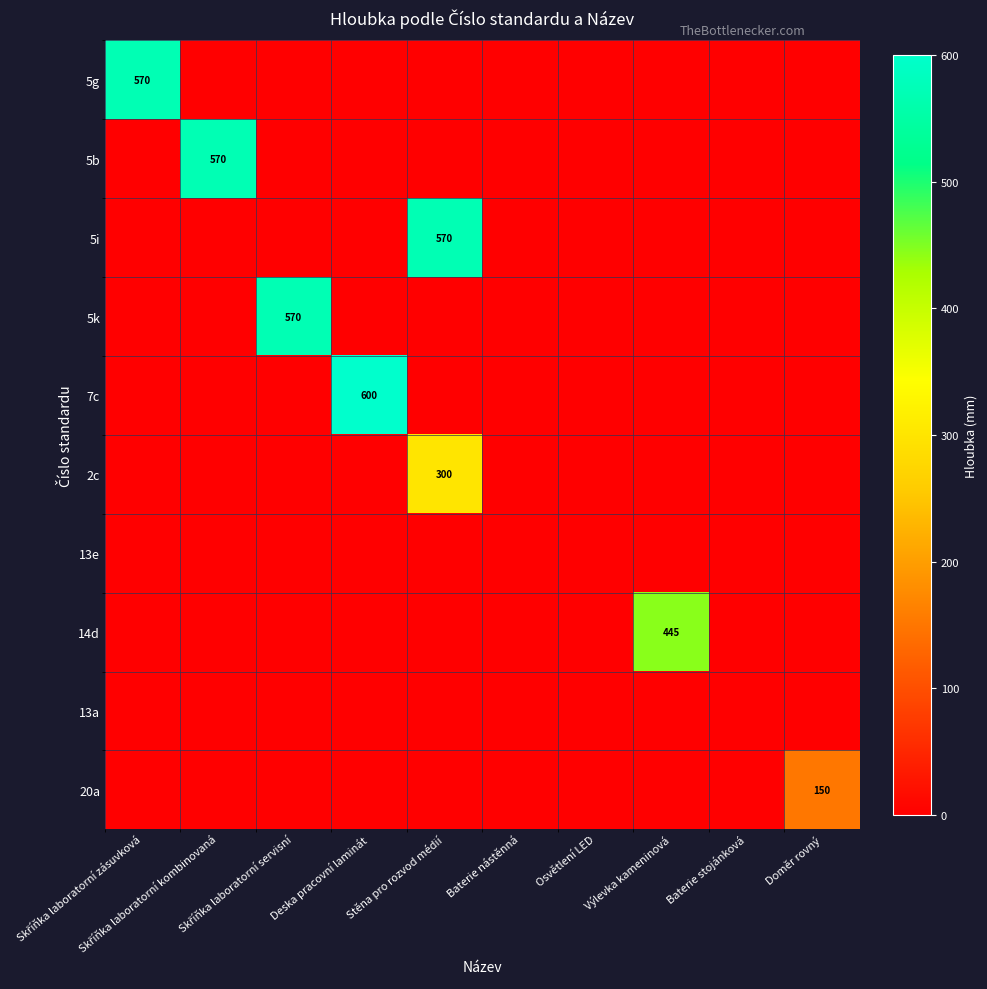

At how many categories does at least one series exceed 583?

1